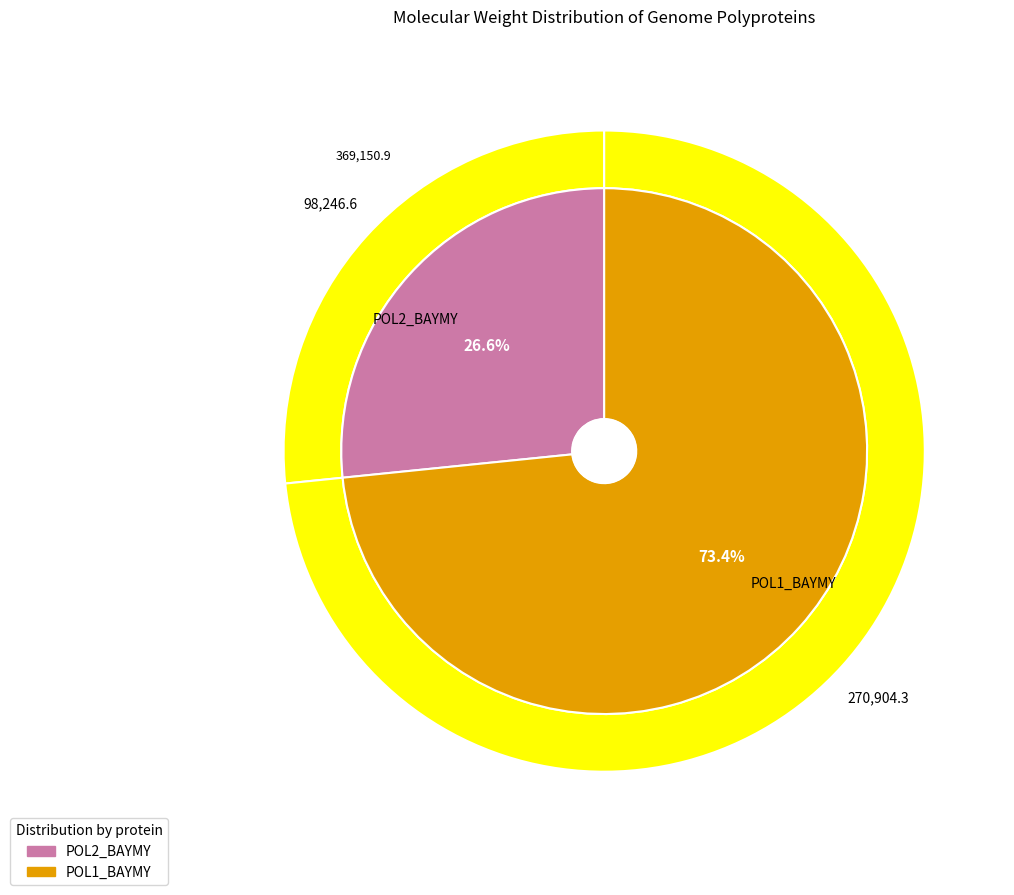

What is the change in value from POL2_BAYMY to POL1_BAYMY?

+172657.7